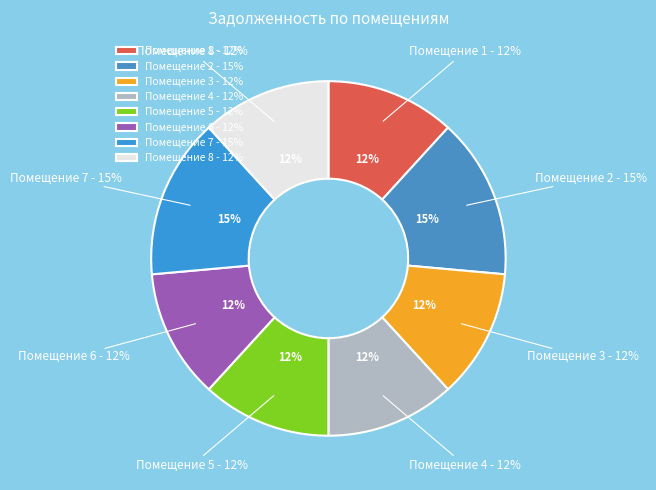

Rank the categories by value from lowest to highest.

1, 3, 4, 5, 6, 8, 2, 7